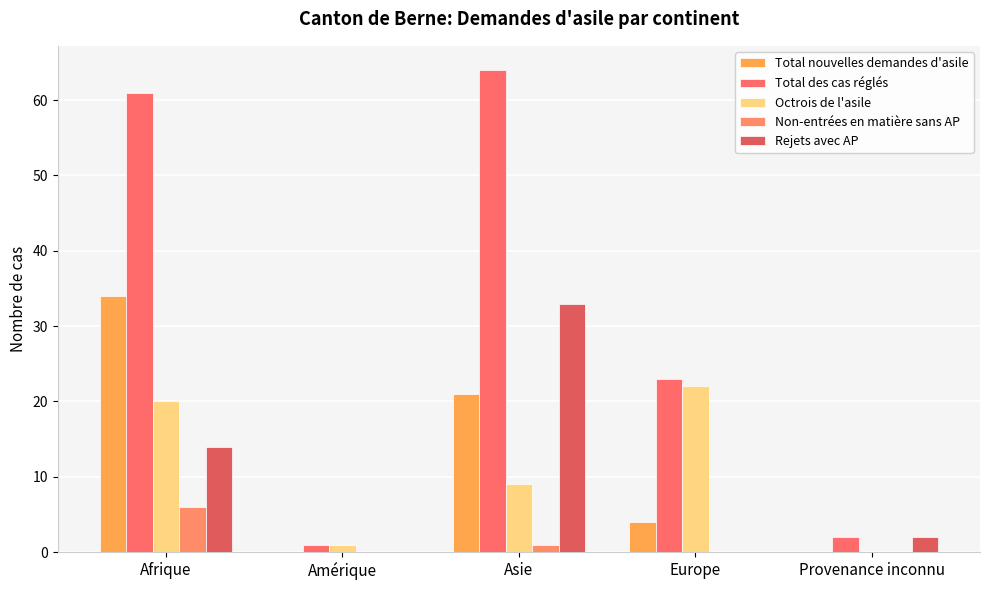

Between Amérique and Provenance inconnu, which series saw the biggest shift?

Rejets avec AP